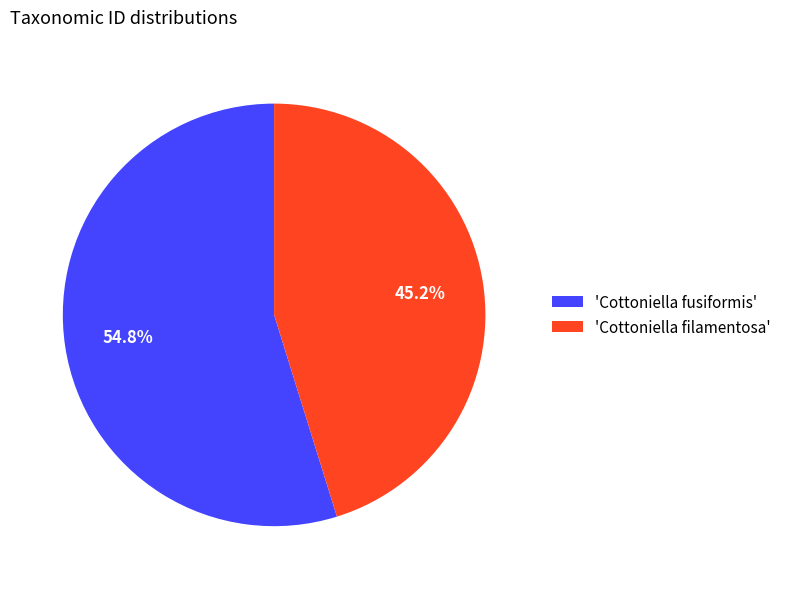

Approximately how many times larger is the value at 'Cottoniella filamentosa' compared to 'Cottoniella fusiformis'?

0.8